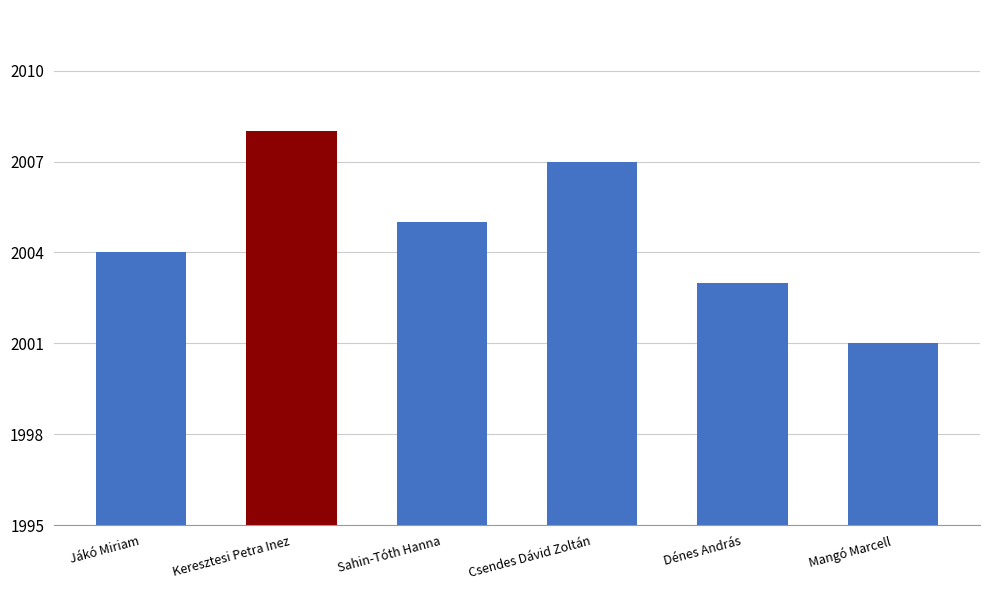

What is the ratio of the value at Csendes Dávid Zoltán to the value at Jákó Miriam?

1.0